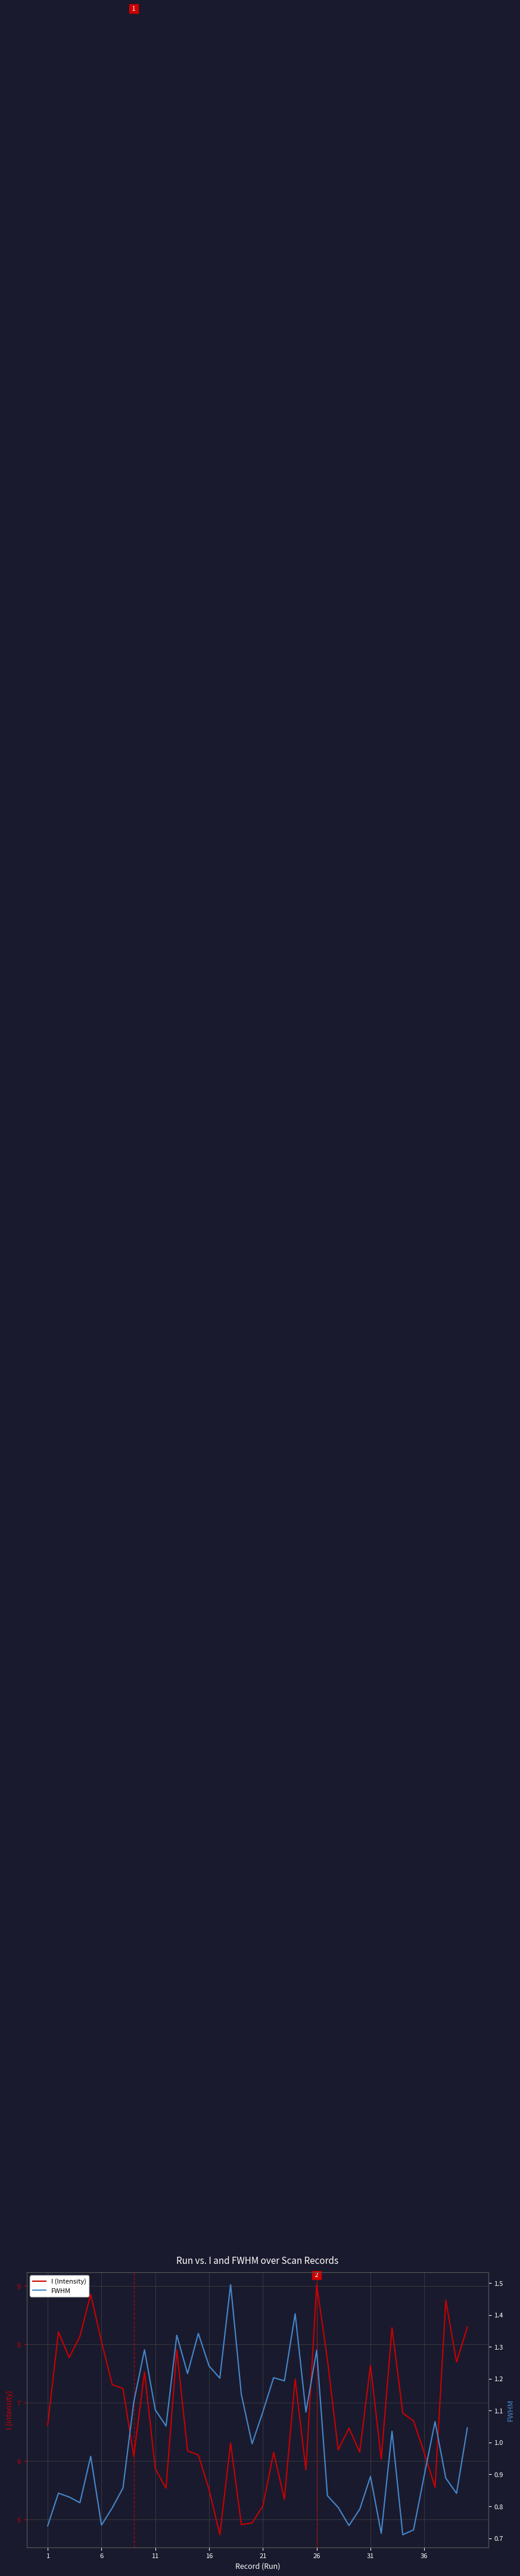

At which label does I (Intensity) reach its peak?

26